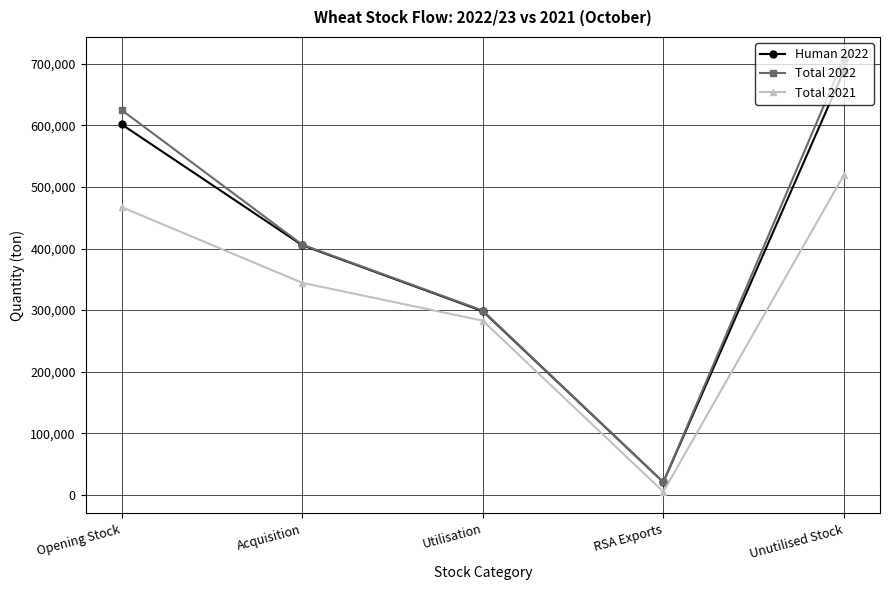

What is the spread (max minus min) of values at Opening Stock?

157679